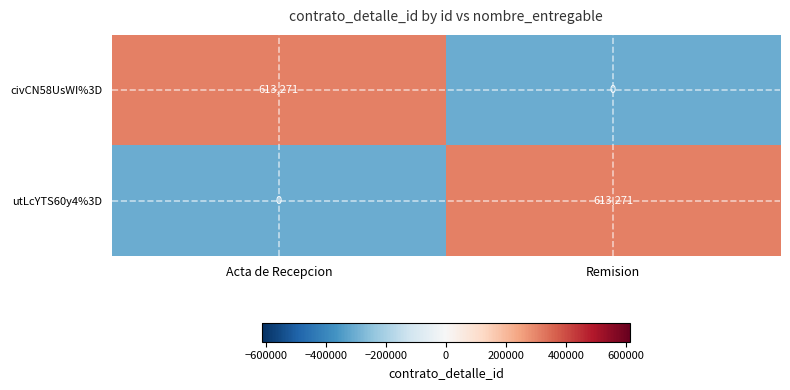

What is the difference between the highest and lowest values at Acta de Recepcion?

613271